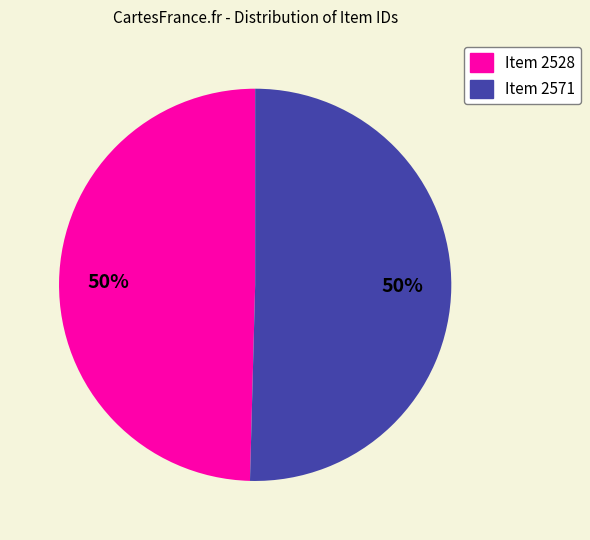

Combined, do Item 2528 and Item 2571 account for over 50%?

Yes